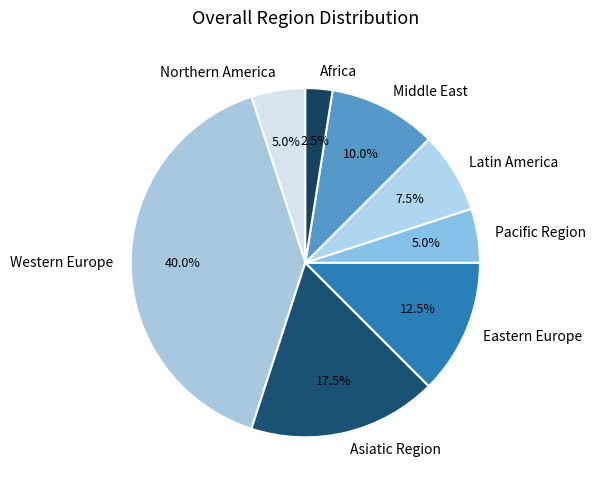

What portion of the pie excludes Northern America?

95.0%